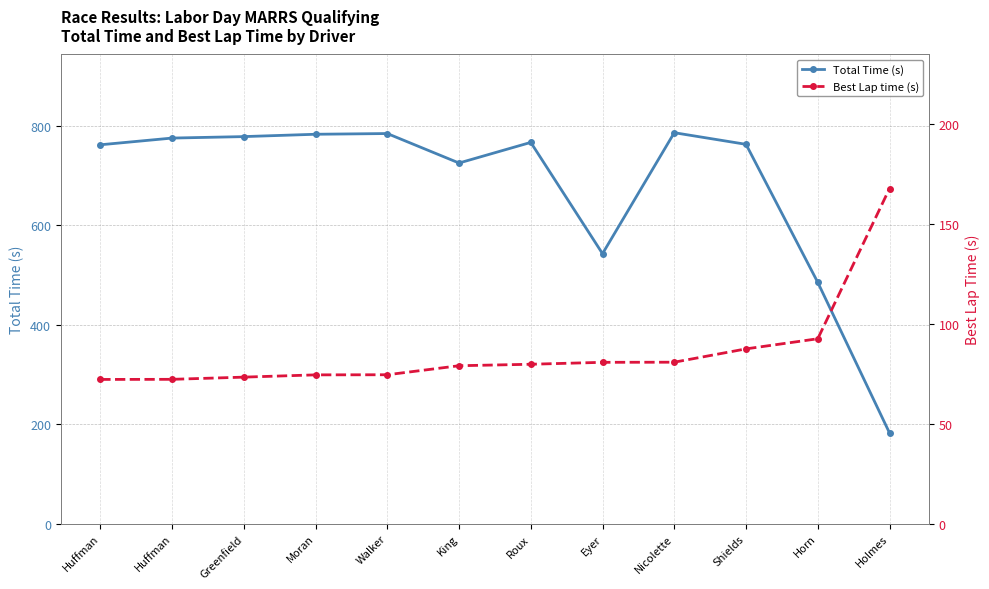

Reading right to left, extract all data points from this chart.

Total Time (s): 182.8	485.6	763.2	786.6	543.3	767.1	725.6	784.9	783.5	778.8	775.8	762.3
Best Lap time (s): 167.8	92.6	87.5	80.9	80.8	79.8	79.1	74.6	74.5	73.4	72.3	72.2